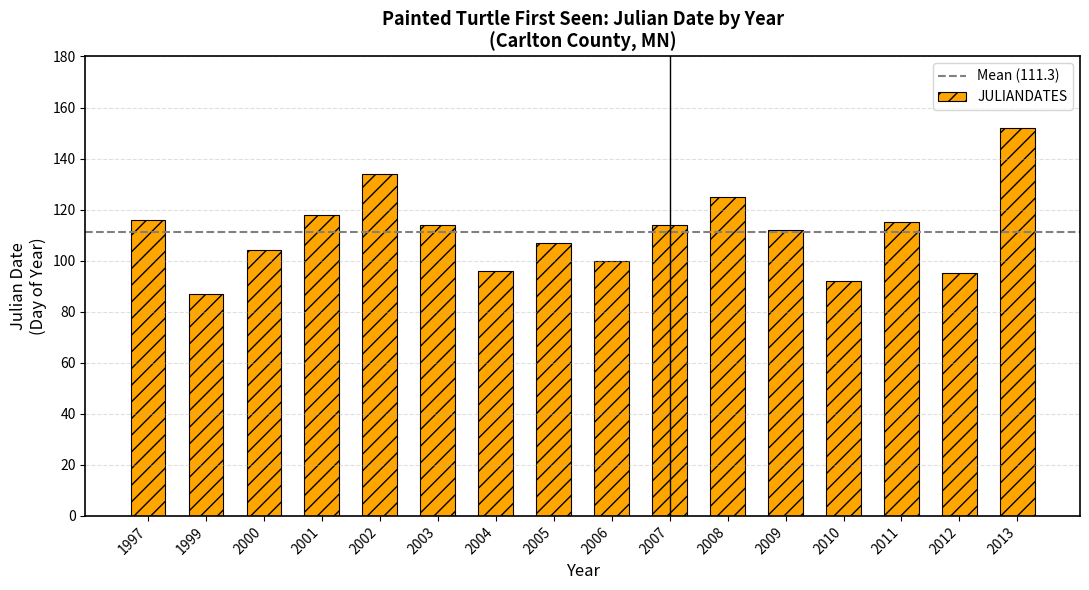

At which label does the data first exceed 114?

1997